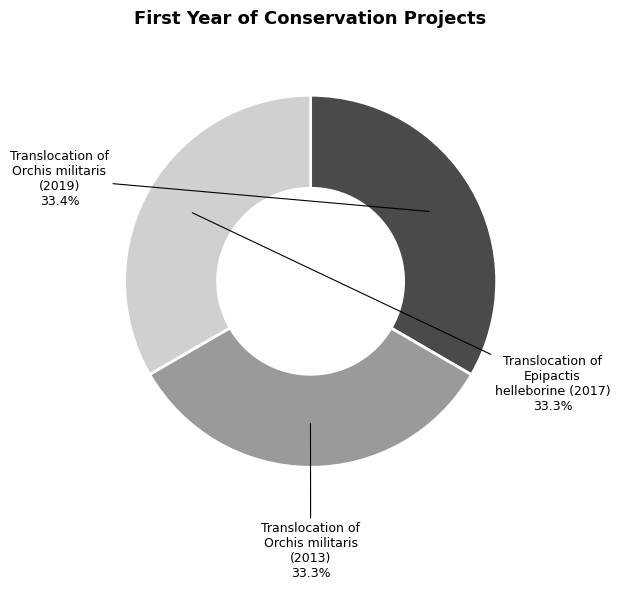

Does Translocation of Epipactis helleborine (2017) represent more than half of the total?

No